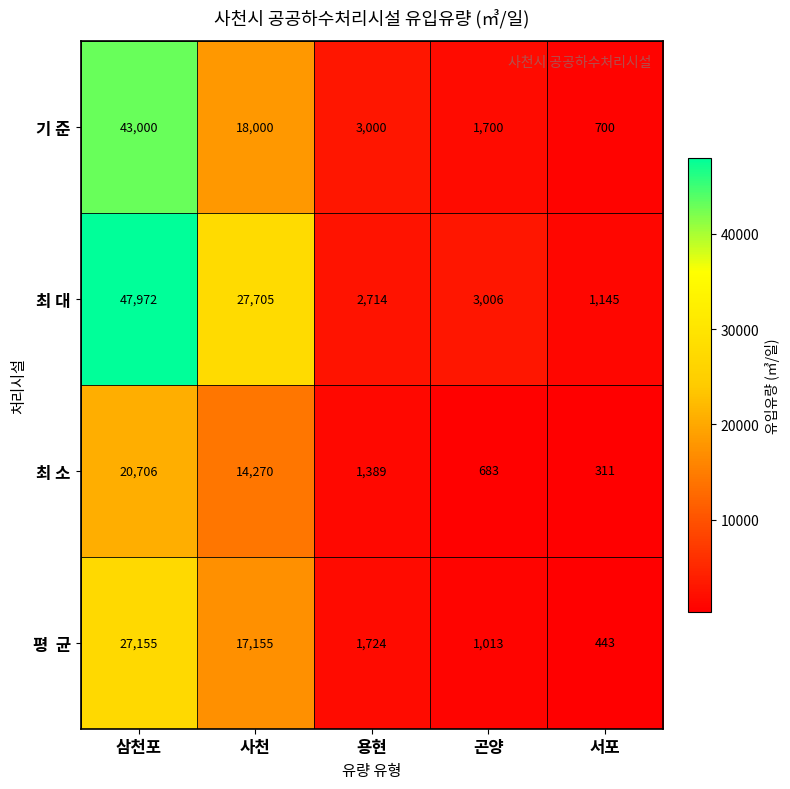

True or false: 최 대 has a value of 2714 at 용현.

True